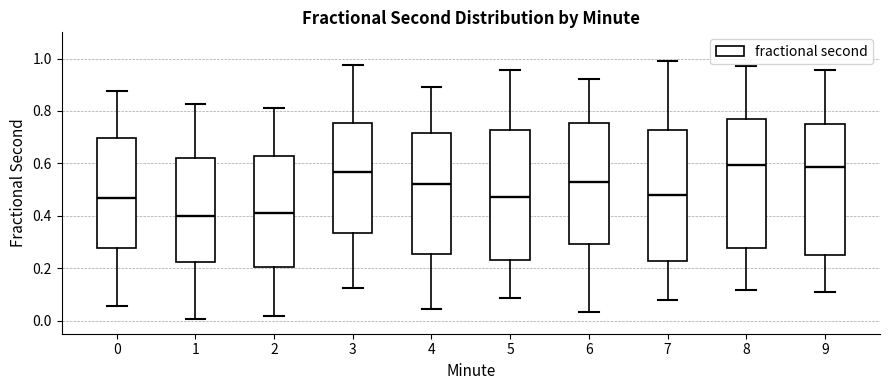

Where does the median line of the box at x = 9 sit on the y-axis? The values are not printed on the chart, so give them approximately, as read against the axis.

0.58